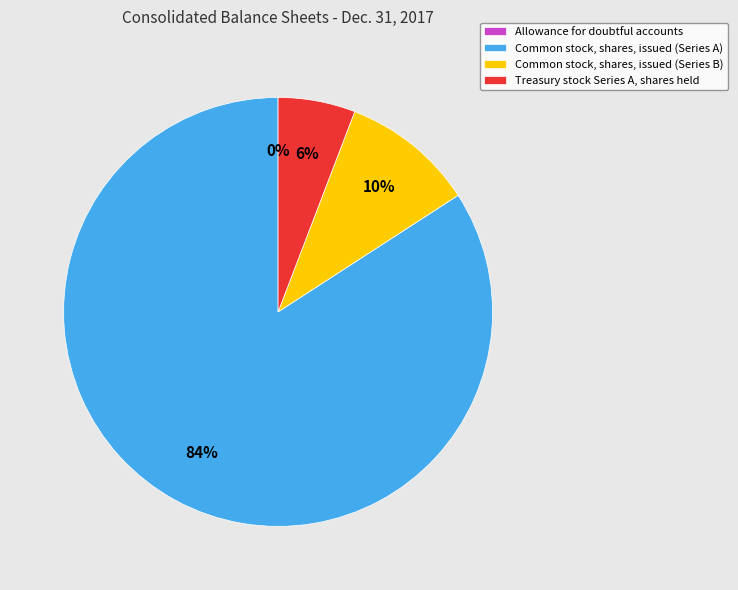

Which category accounts for the majority?

Common stock, shares, issued (Series A)